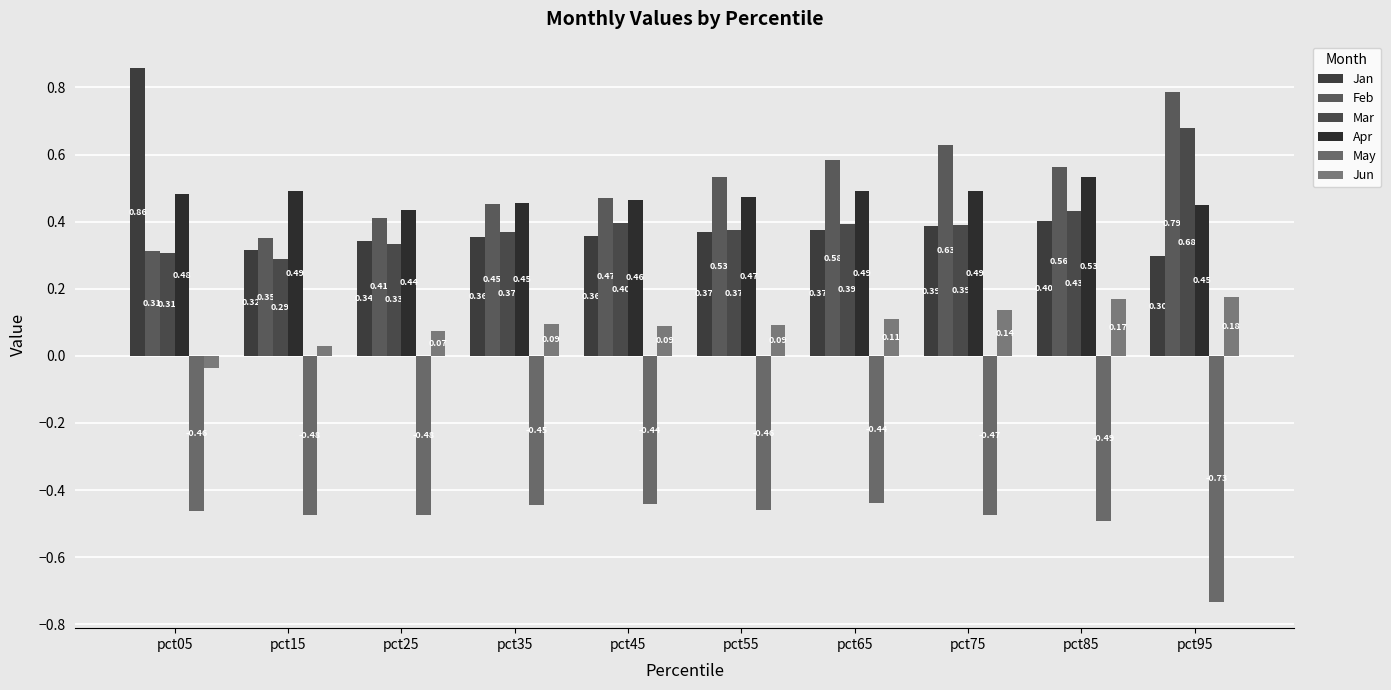

Are the bars grouped side by side (vs. stacked)?

Yes